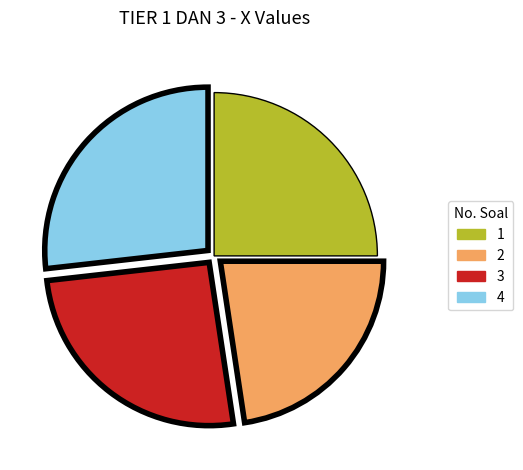

Count the number of slices in the pie.

4